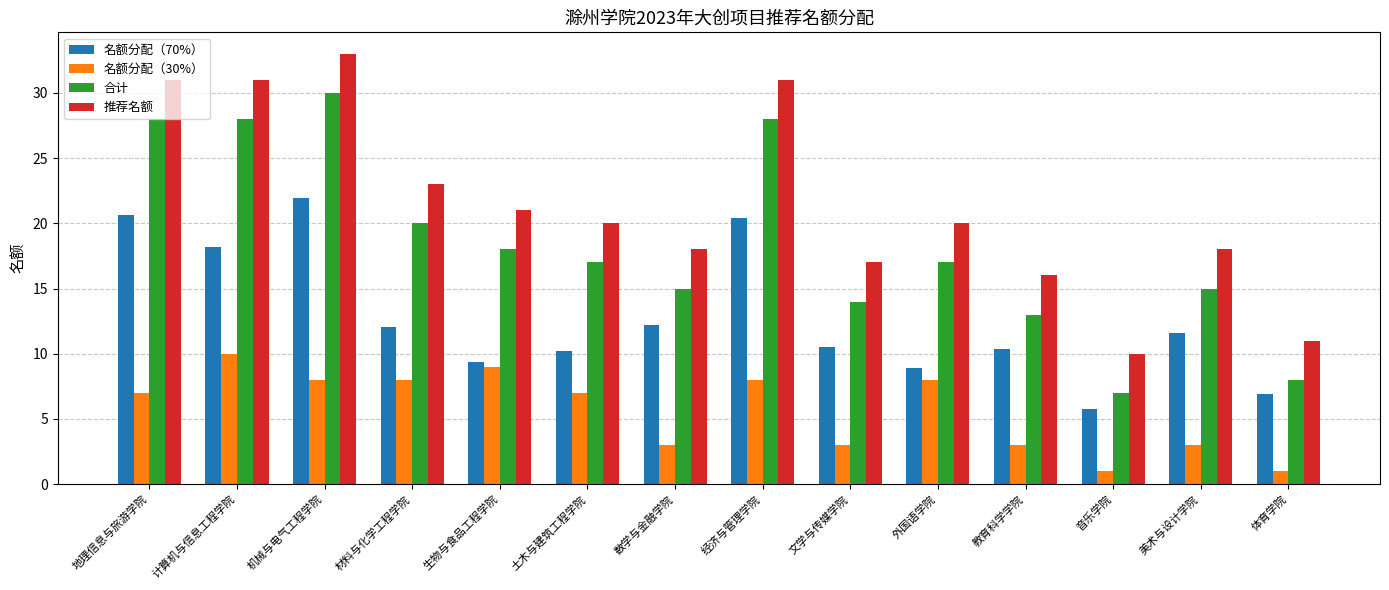

What is the maximum value for 名额分配（70%）?

21.9